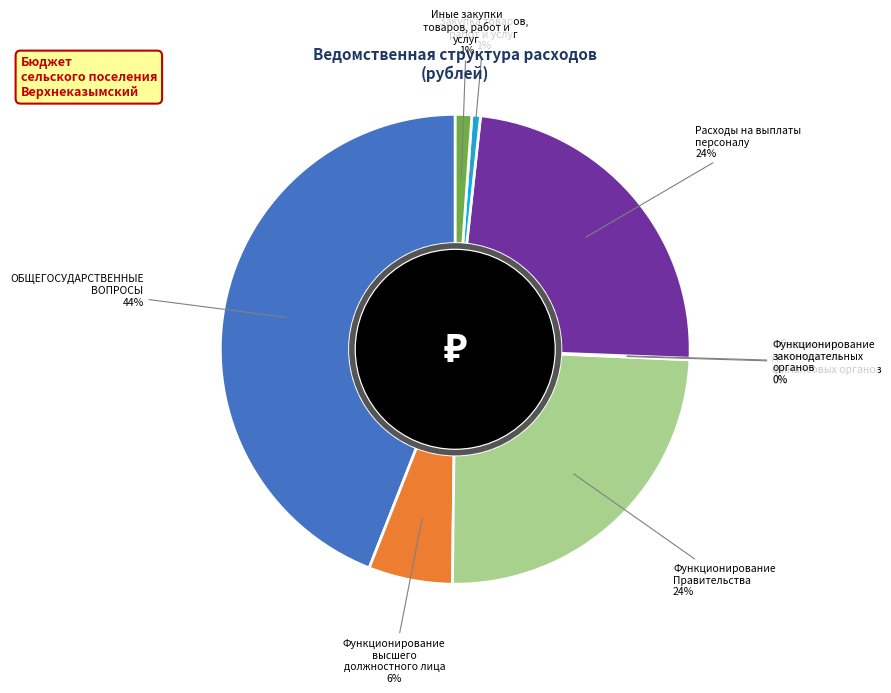

To the nearest percent, what is the difference between the largest and smallest slice percentages?

44%